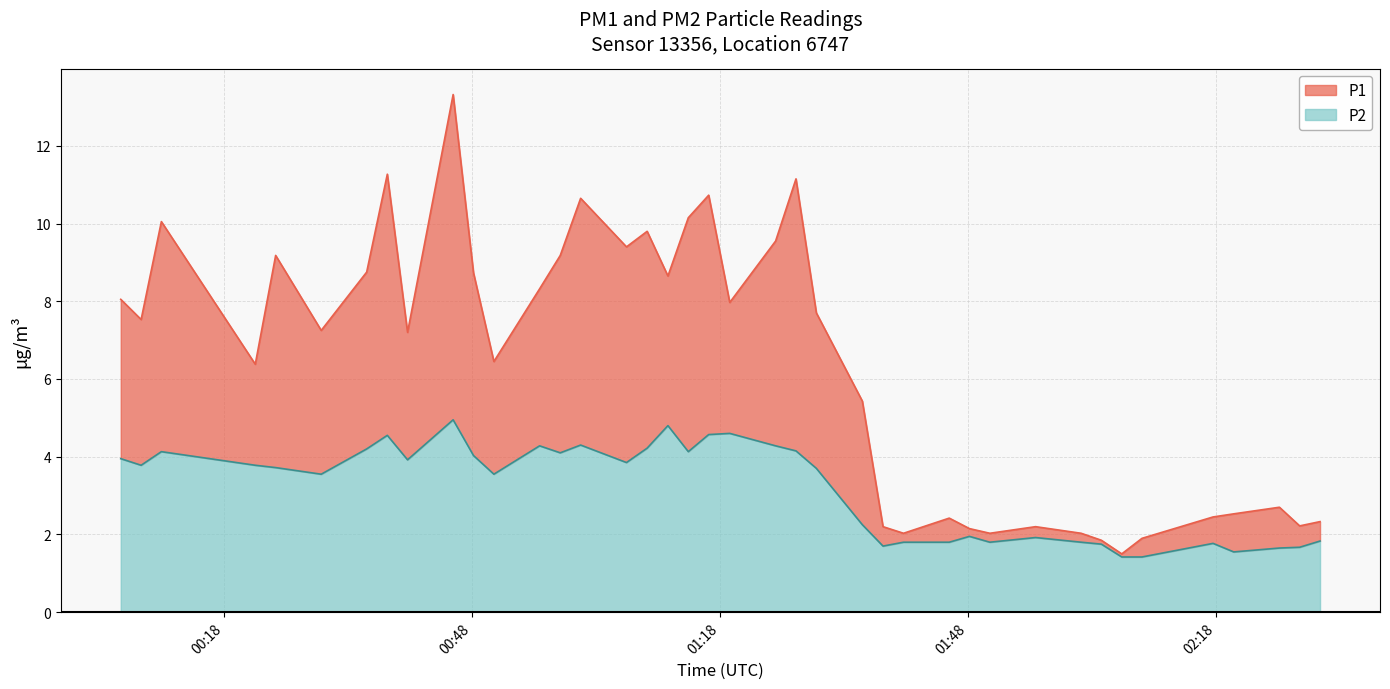

True or false: P1 and P2 cross at least once.

False